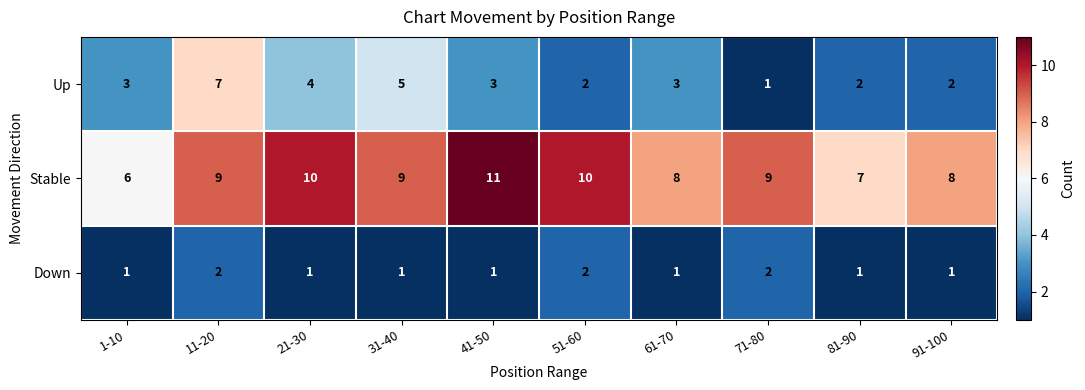

How many categories are shown in the chart?

10